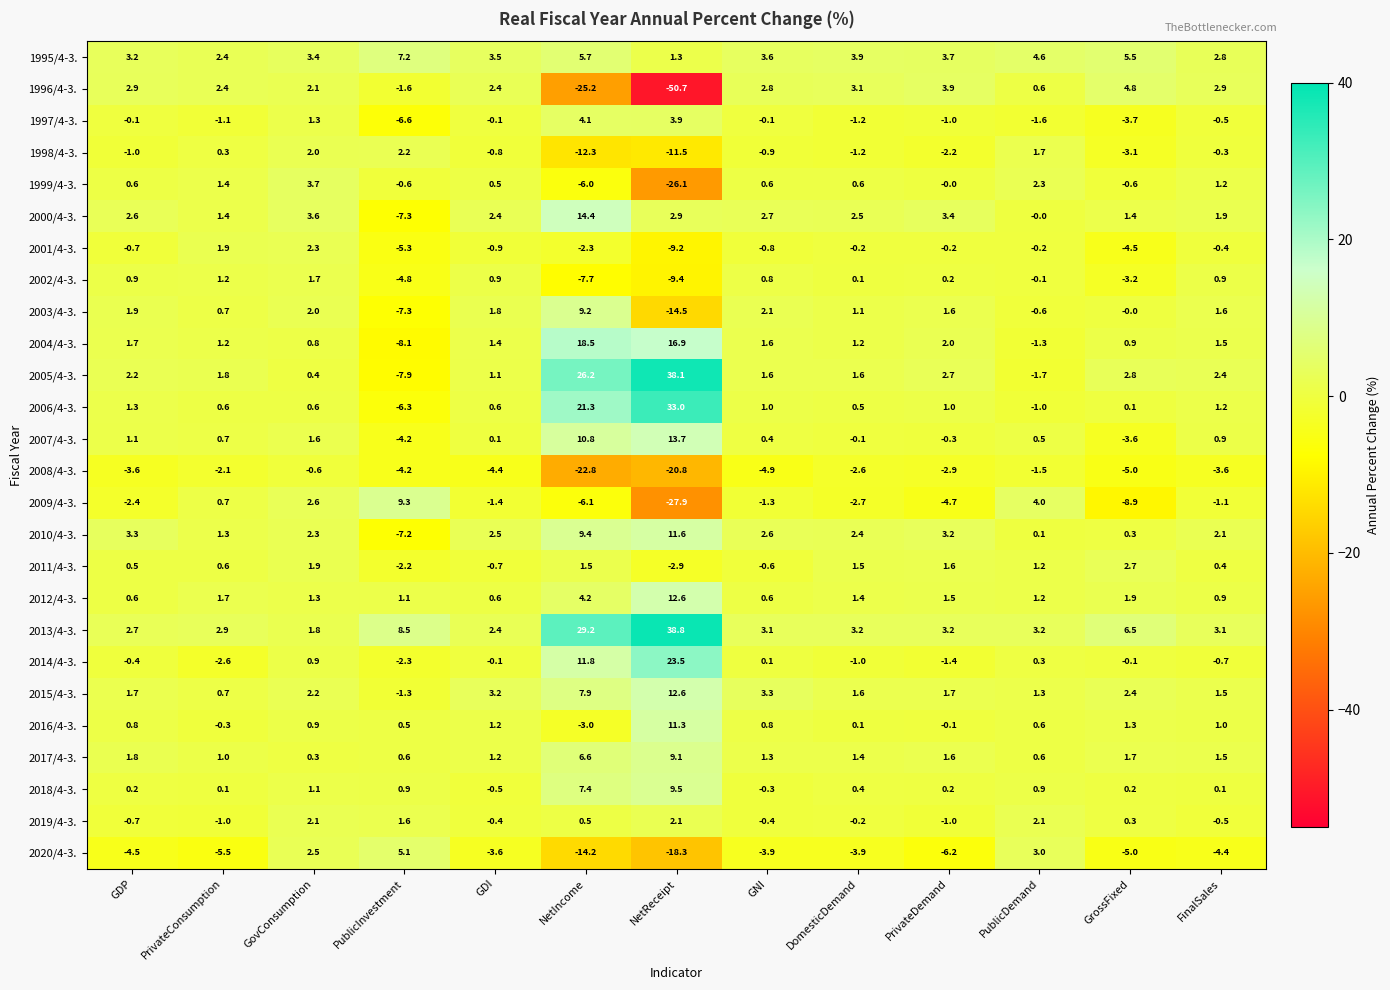

True or false: 2013/4-3. has a value of 8.5 at PublicInvestment.

True